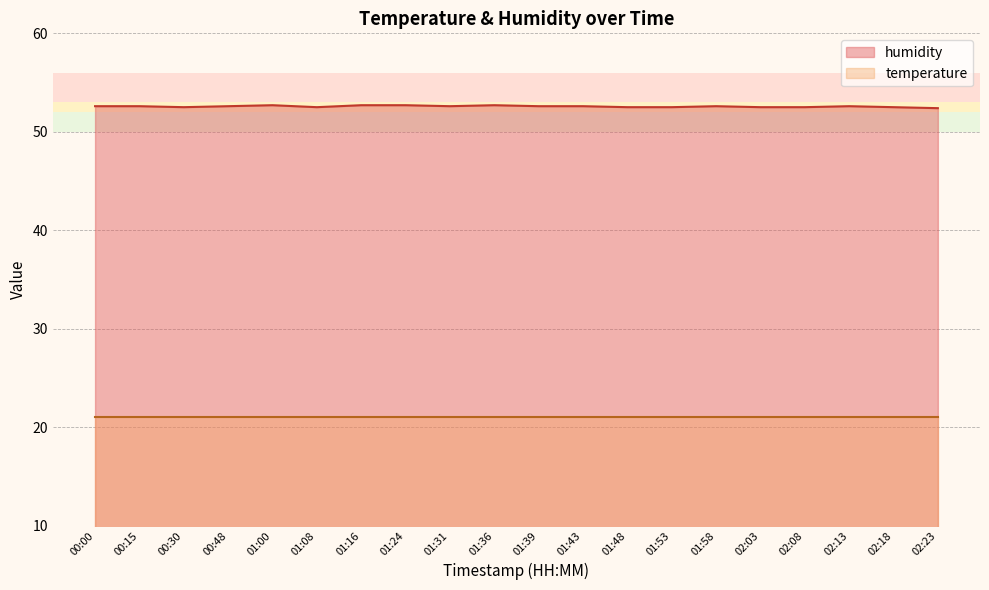

Does the chart display data point markers on the line(s)?

No